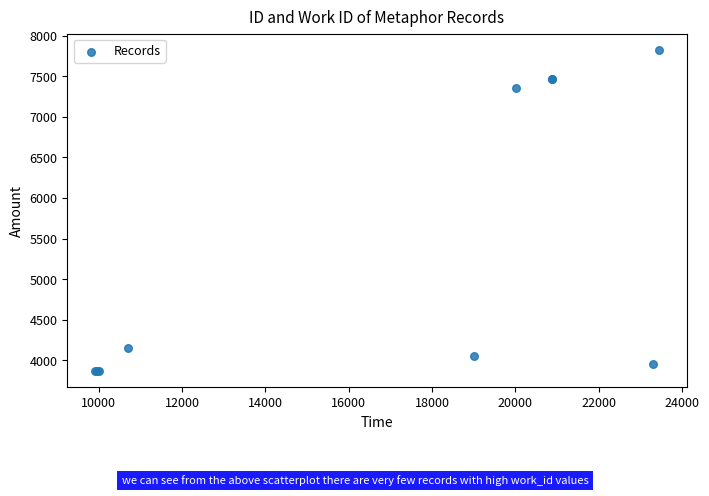

What Y value in the scatter plot is closest to 5846?

7353